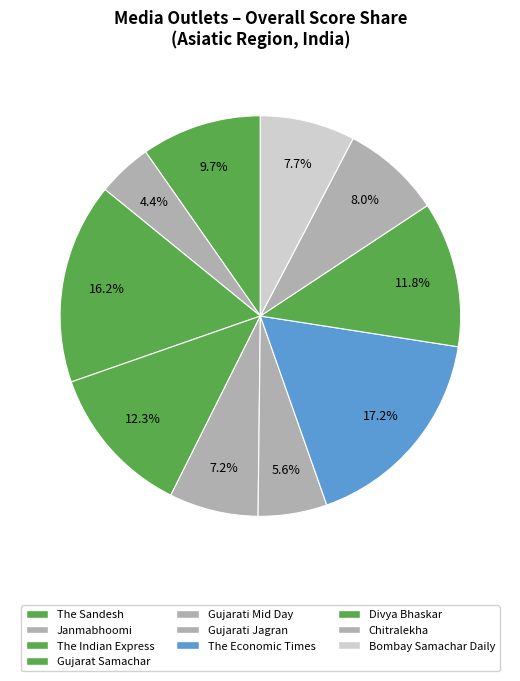

How many segments does this pie chart have?

10